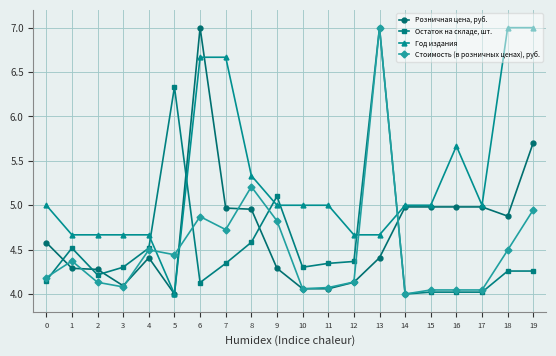

At 17, list the series in order from largest to smallest.

Год издания, Розничная цена, руб., Стоимость (в розничных ценах), руб., Остаток на складе, шт.